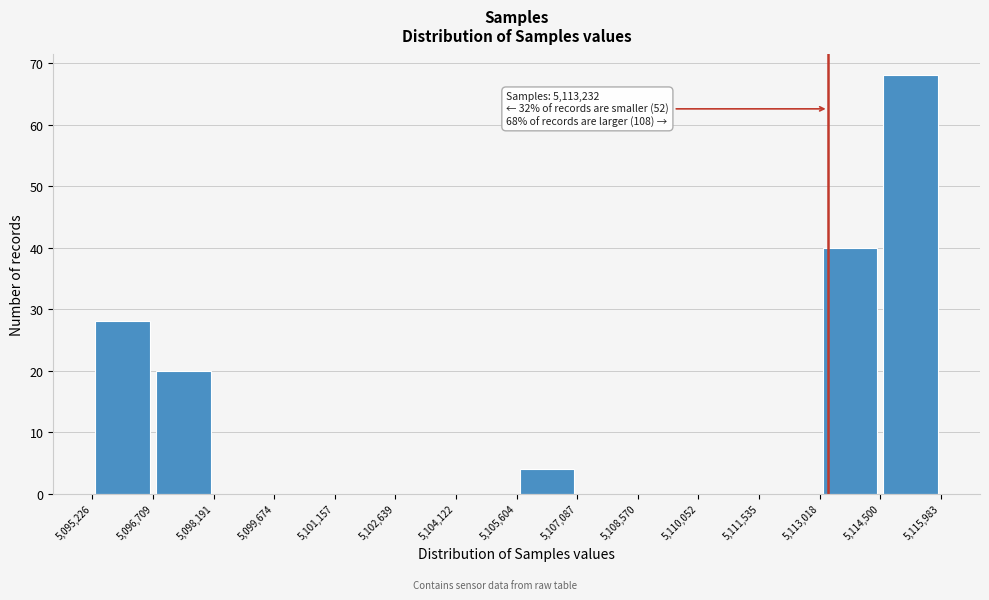

Over which range of the x-axis is the bar tallest?

5,114,500 to 5,115,983